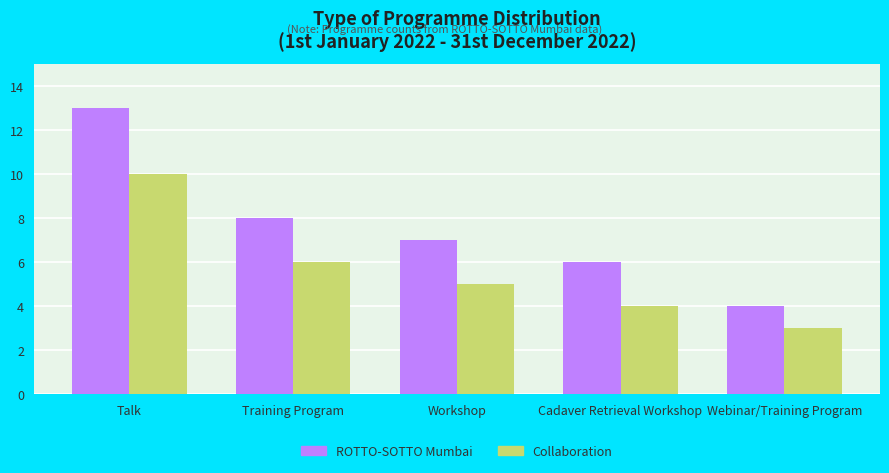

What is the difference between the Collaboration values at Talk and Training Program?

4